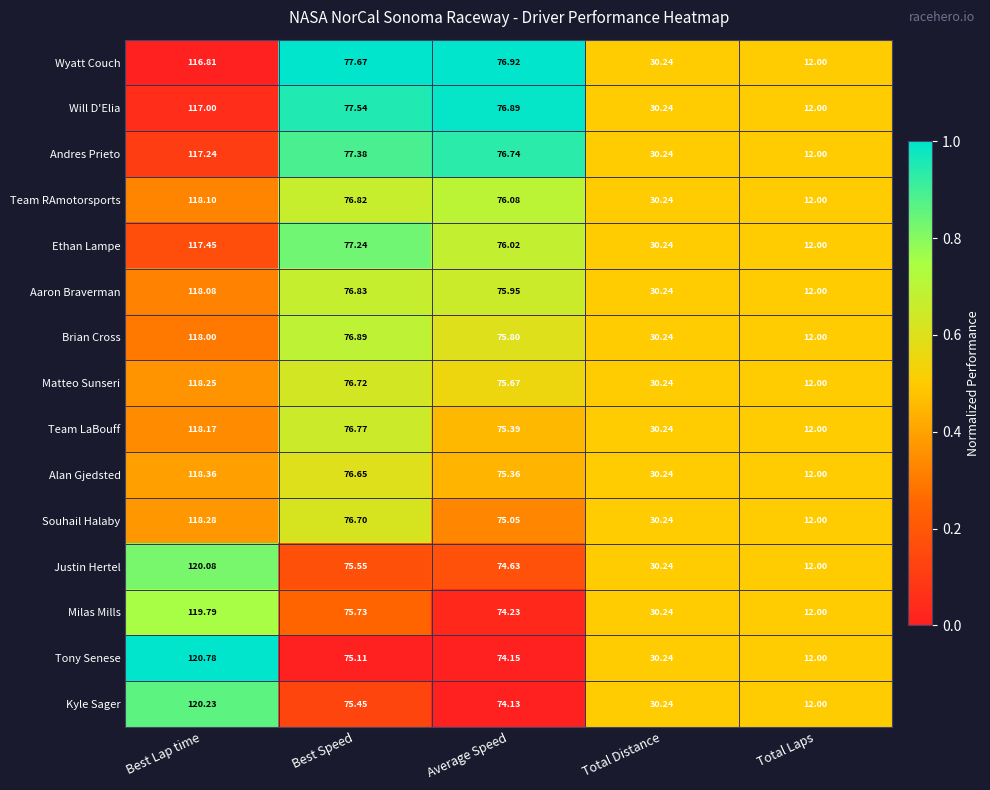

At which label is Milas Mills closest to 65?

Average Speed